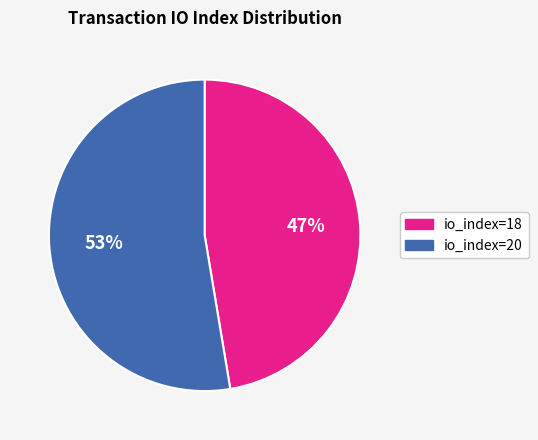

Which has a higher value, io_index=20 or io_index=18?

io_index=20